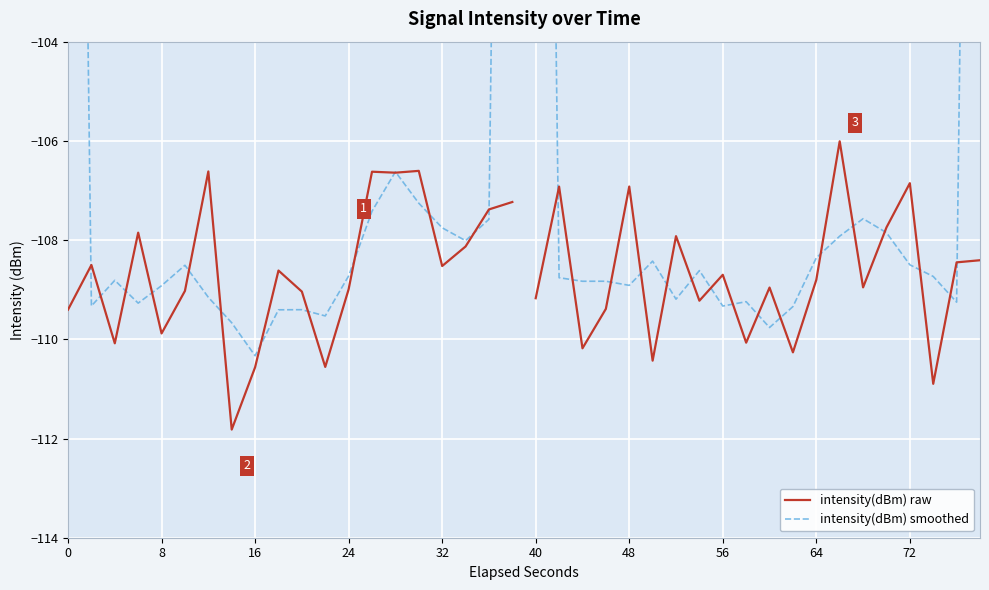

What is the value of the intensity(dBm) - segment 2 point at the 7th from the left?

-107.9